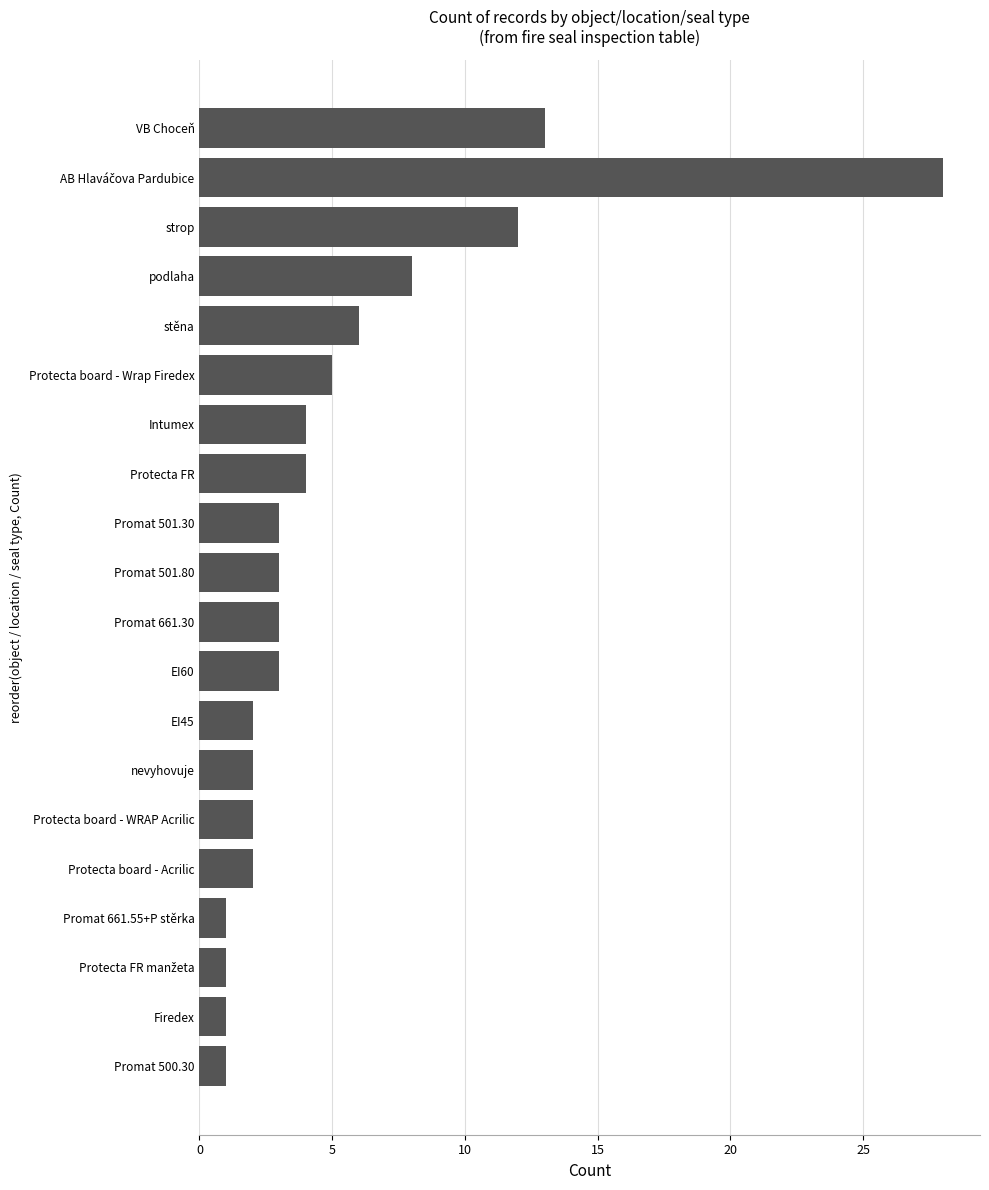

The value at EI45 is 4. True or false?

False